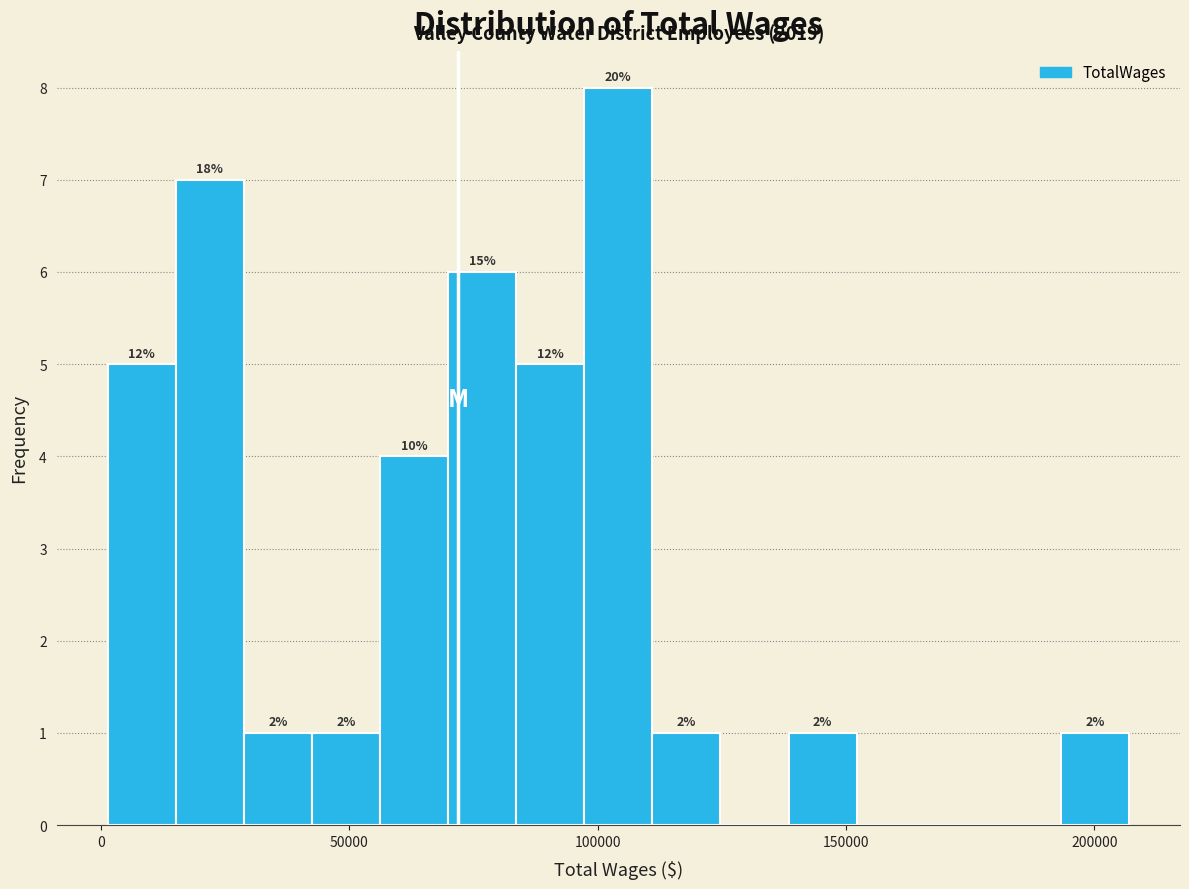

Around what value on the x-axis is the tallest bar? Give the approximate position of its centre, as read against the axis.

105000